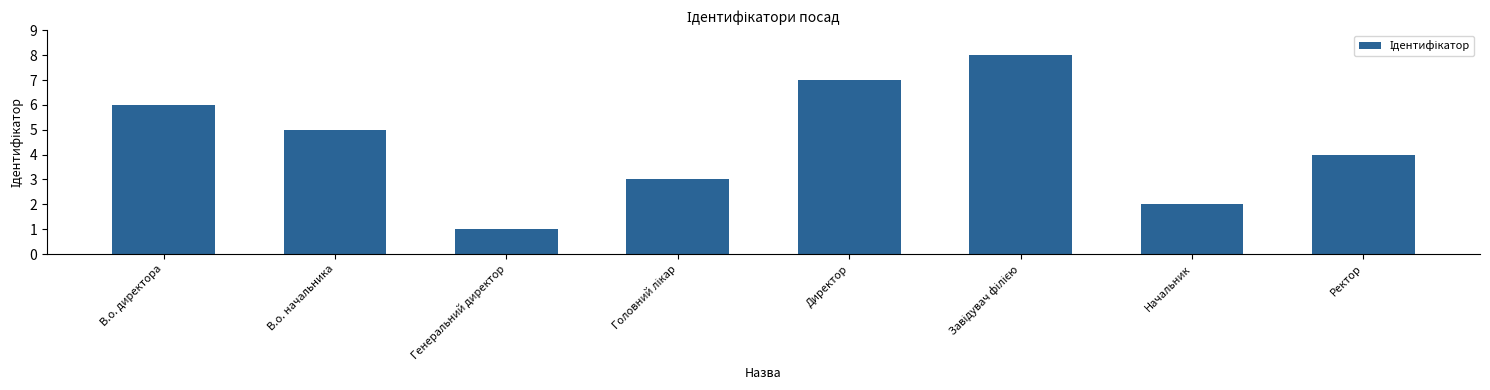

At which label does the data first exceed 5?

В.о. директора